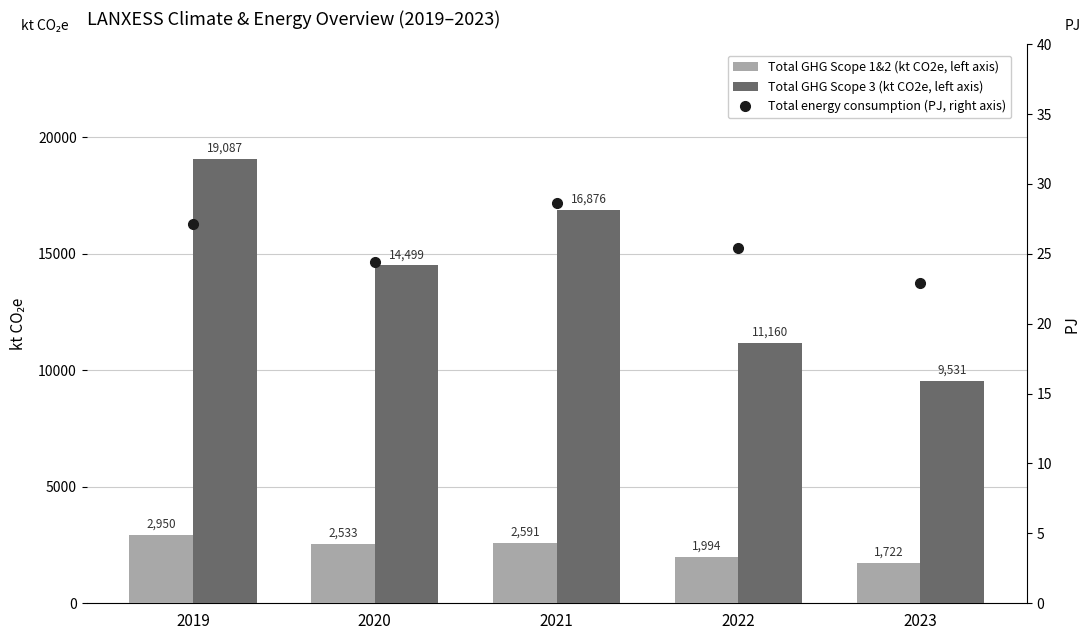

Rank the series by their average value, from lowest to highest.

Total energy consumption (PJ, right axis), Total GHG Scope 1&2 (kt CO2e, left axis), Total GHG Scope 3 (kt CO2e, left axis)